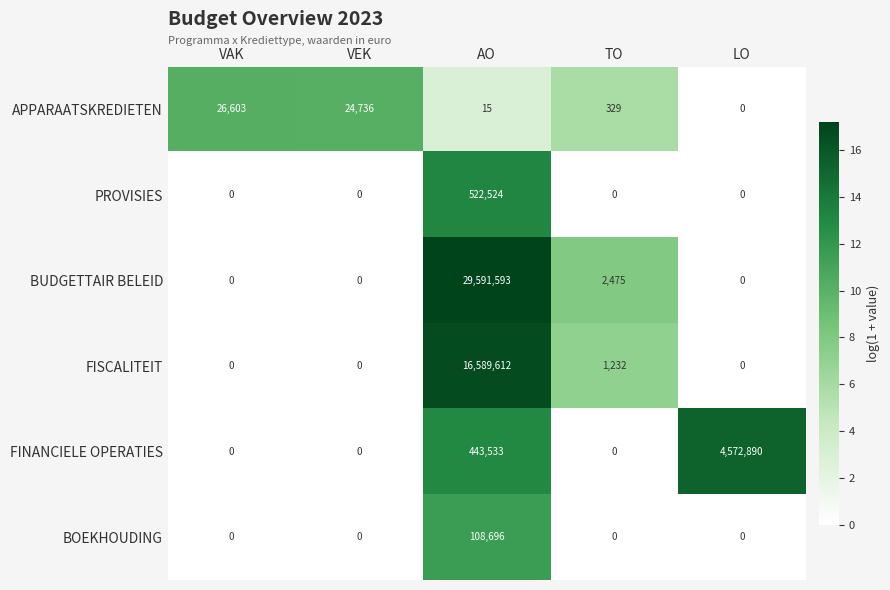

Which series has the largest total across all categories?

BUDGETTAIR BELEID